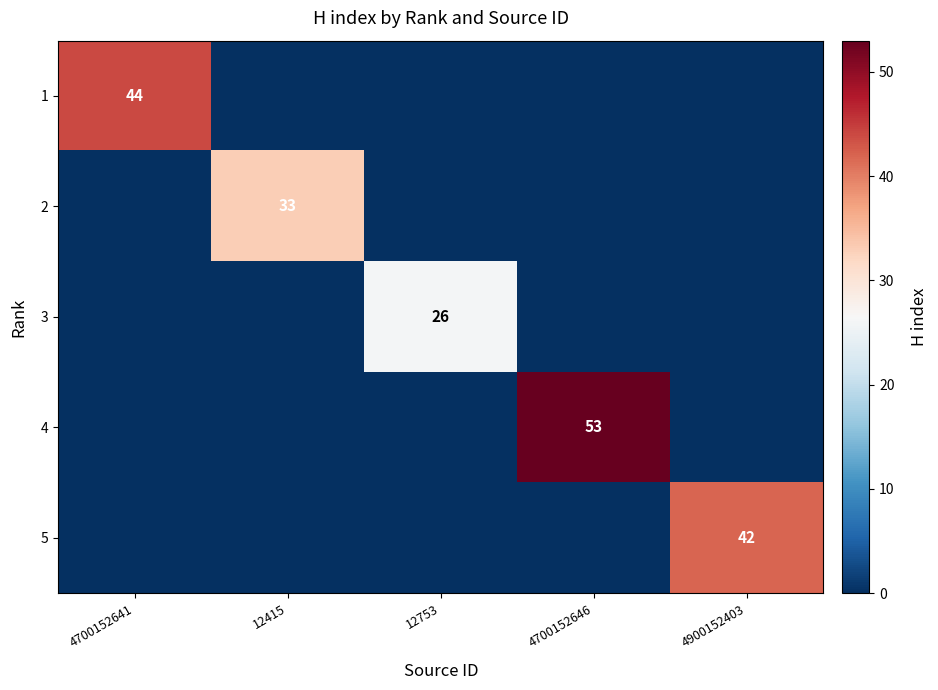

The value of 5 at 4900152403 is 42. True or false?

True